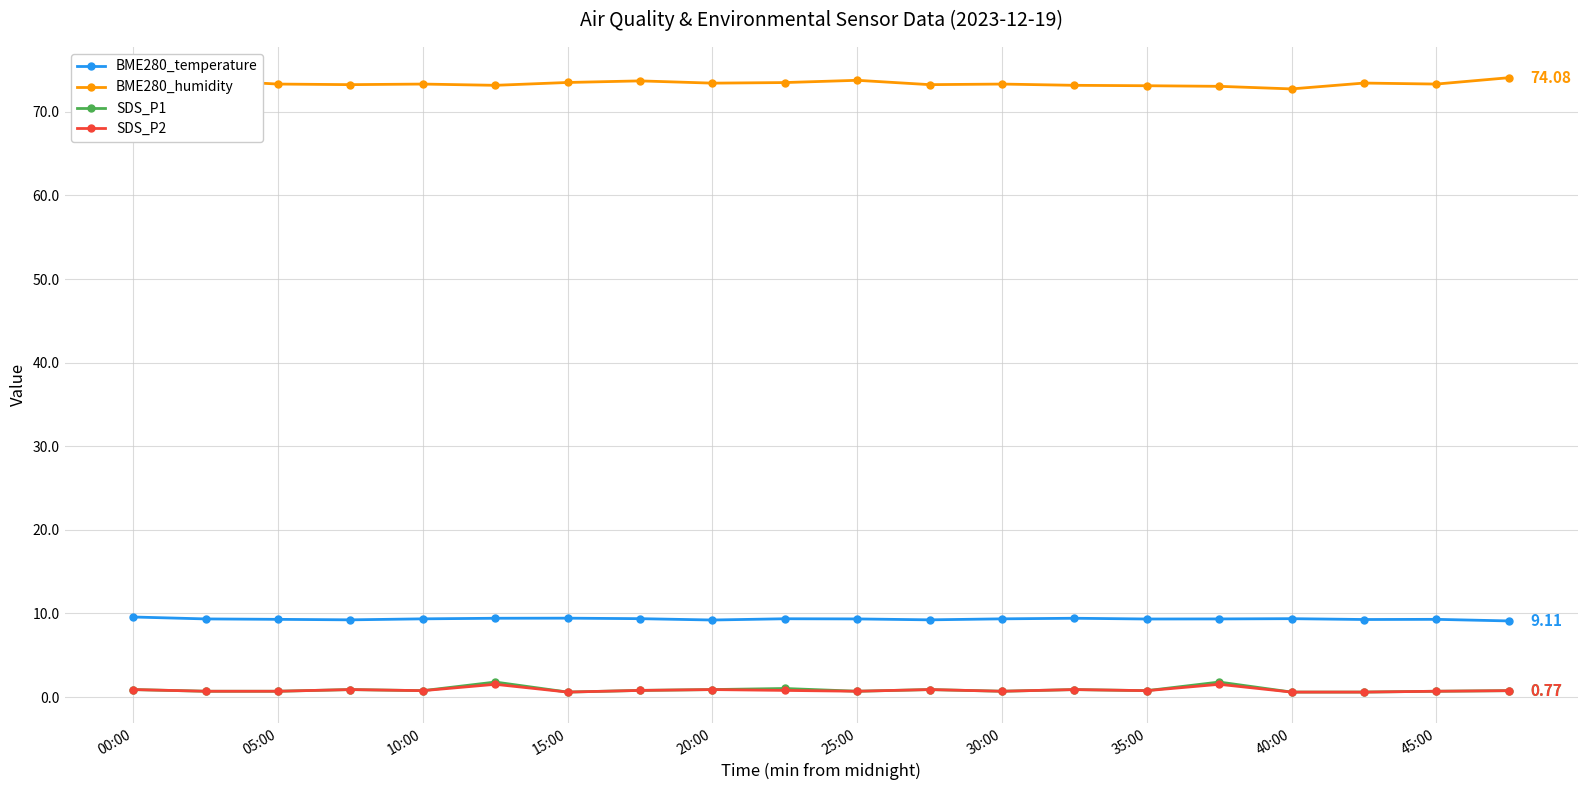

True or false: BME280_humidity has more than 2 interior local peaks.

True